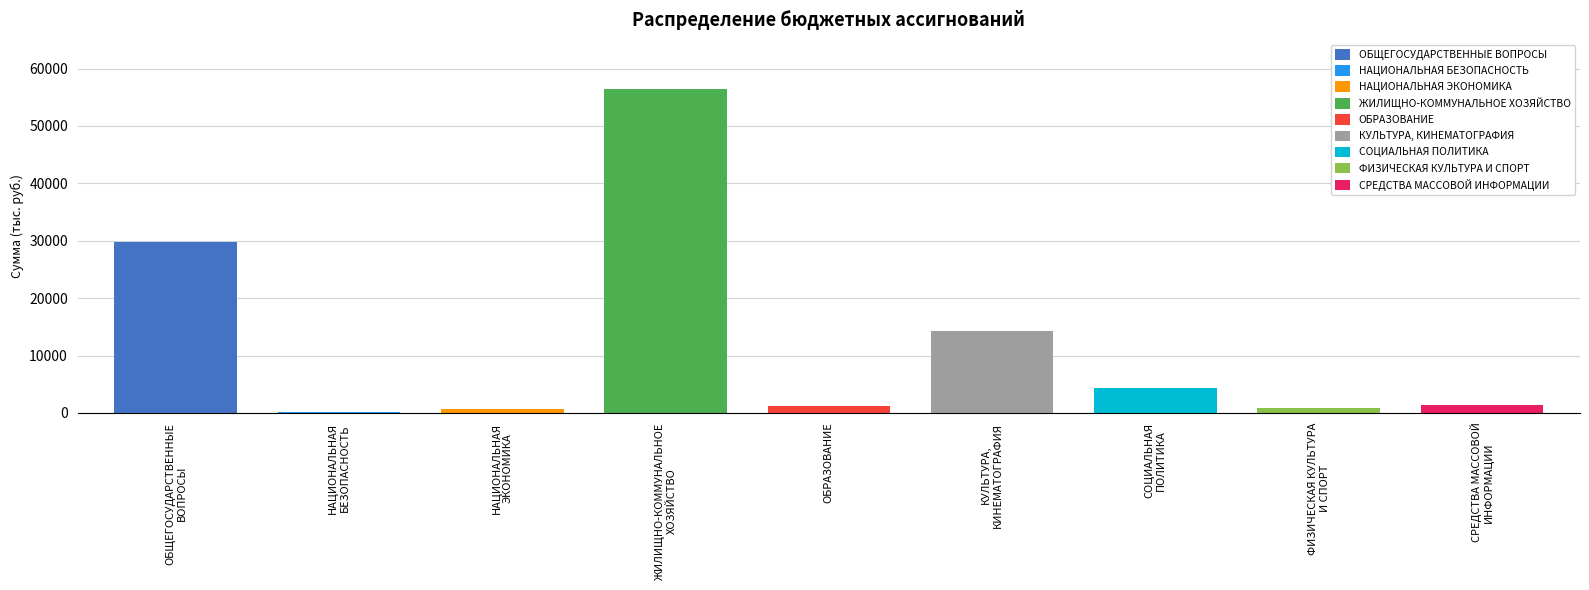

What is the value of the 7th bar from the left?

4283.2